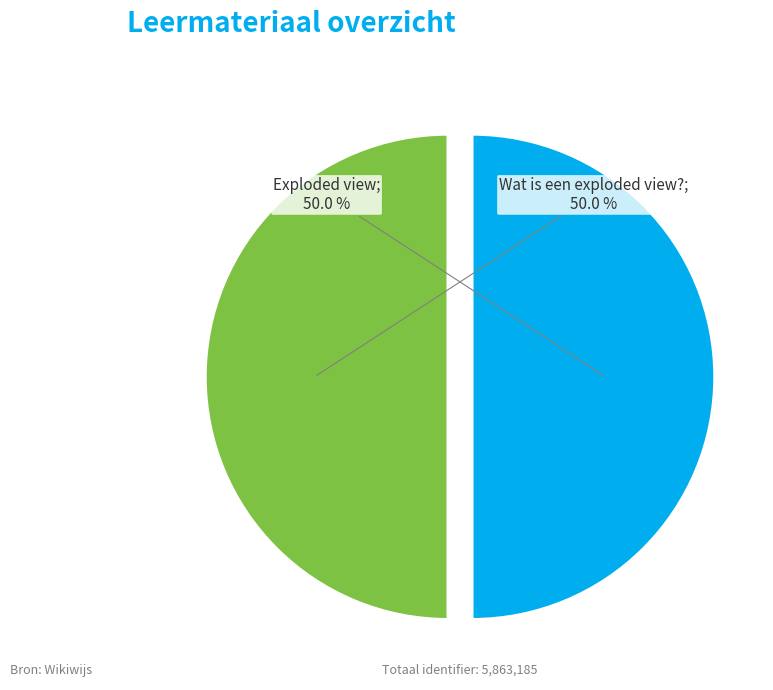

Count the number of slices in the pie.

2